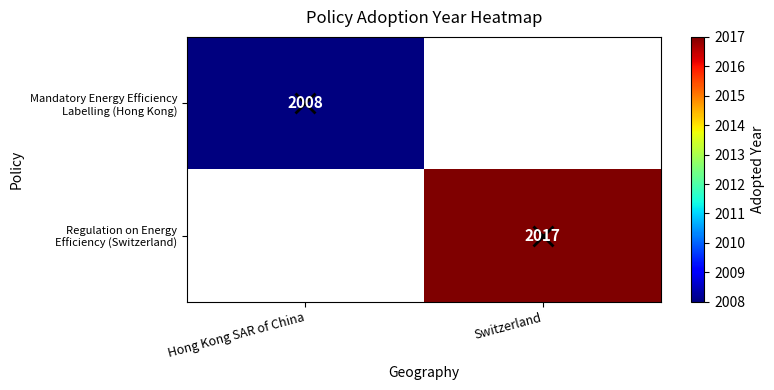

At which category does the chart reach its peak across all series?

Switzerland